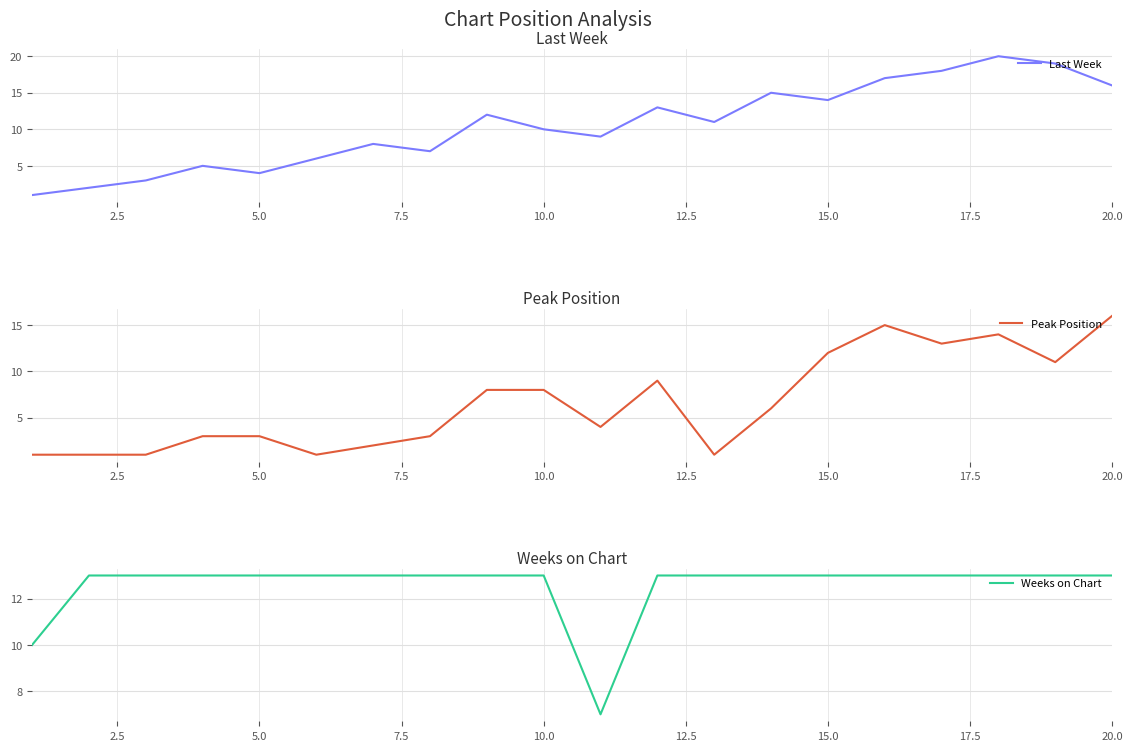

What are all the series names shown in the legend?

Last Week, Peak Position, Weeks on Chart